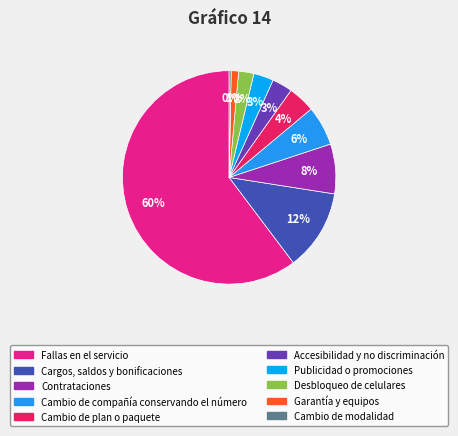

What is the smallest slice in the pie chart?

Cambio de modalidad